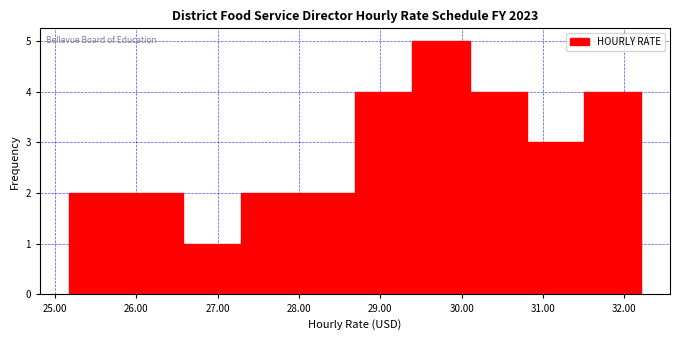

Reading left to right, list every bar in this chart as the range it spans on the x-axis followed by its height. Neither the bar edges nor the heights are printed on the chart, so give them approximately, as read against the axes.

25.2 to 25.9: 2
25.9 to 26.6: 2
26.6 to 27.3: 1
27.3 to 28.0: 2
28.0 to 28.7: 2
28.7 to 29.4: 4
29.4 to 30.1: 5
30.1 to 30.8: 4
30.8 to 31.5: 3
31.5 to 32.2: 4